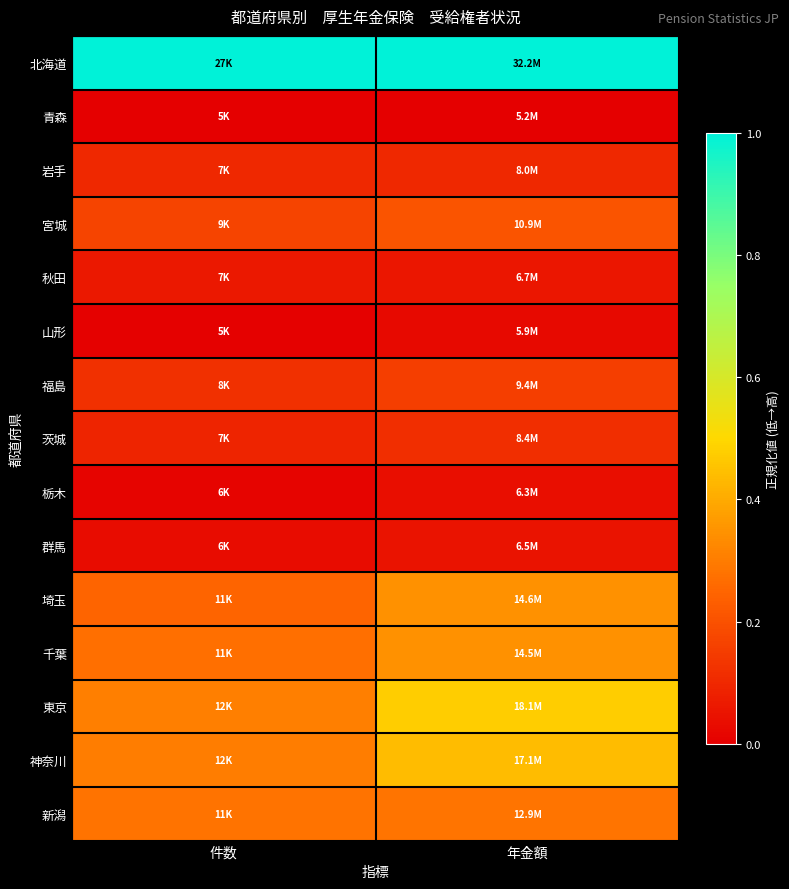

List the series in order of their peak value, lowest first.

青森, 山形, 栃木, 群馬, 秋田, 岩手, 茨城, 福島, 宮城, 新潟, 千葉, 埼玉, 神奈川, 東京, 北海道